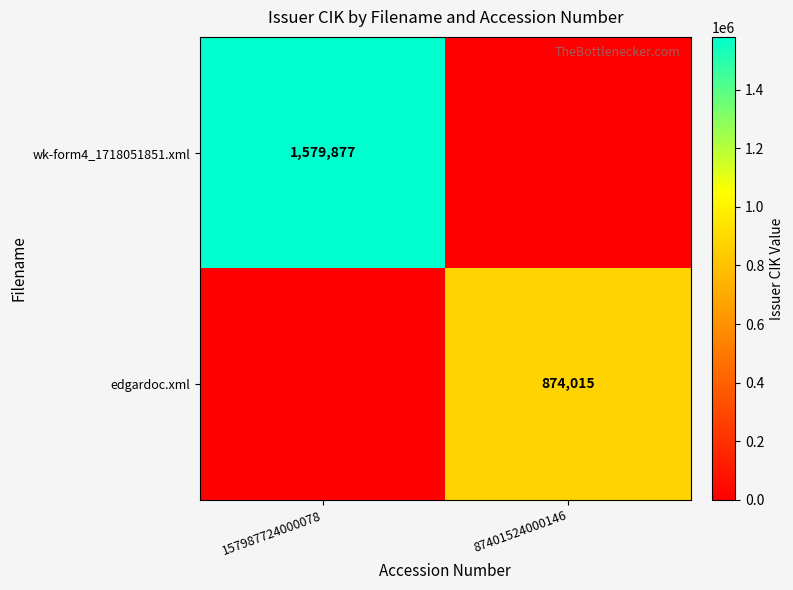

The edgardoc.xml series shows 1152671 at 87401524000146. True or false?

False